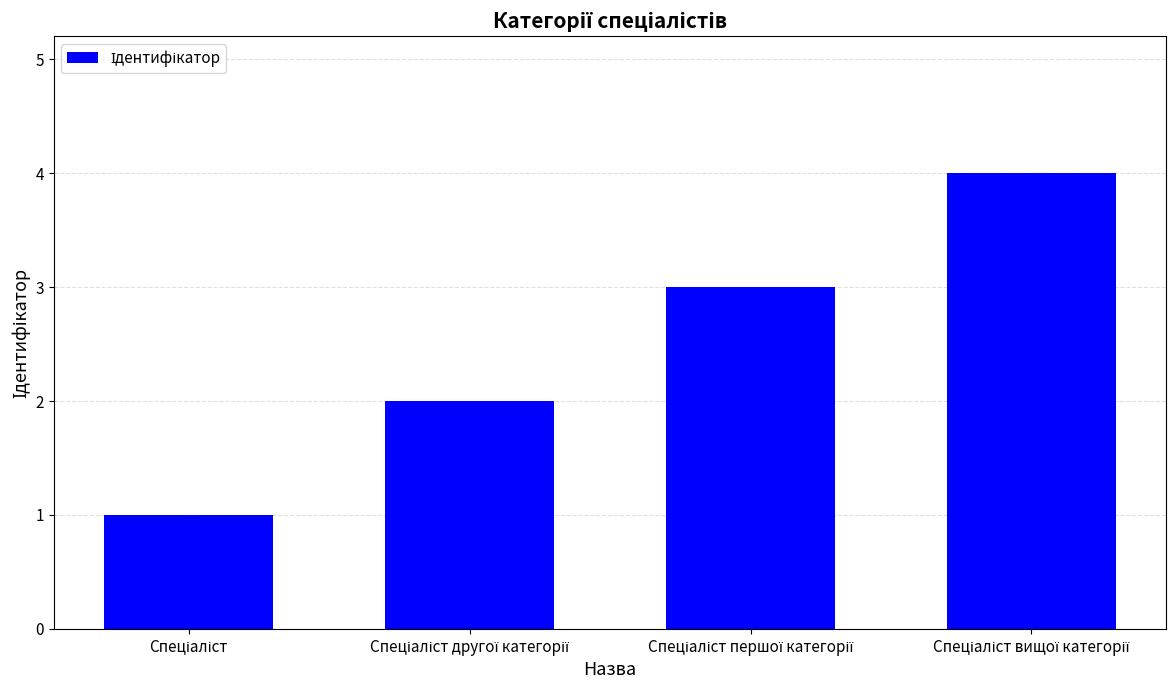

Reading right to left, list all the values displayed in this chart.

4	3	2	1